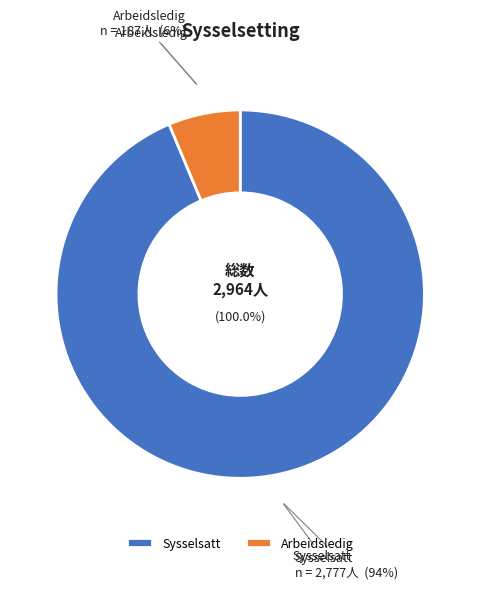

Which category has the smallest portion of the pie?

Arbeidsledig